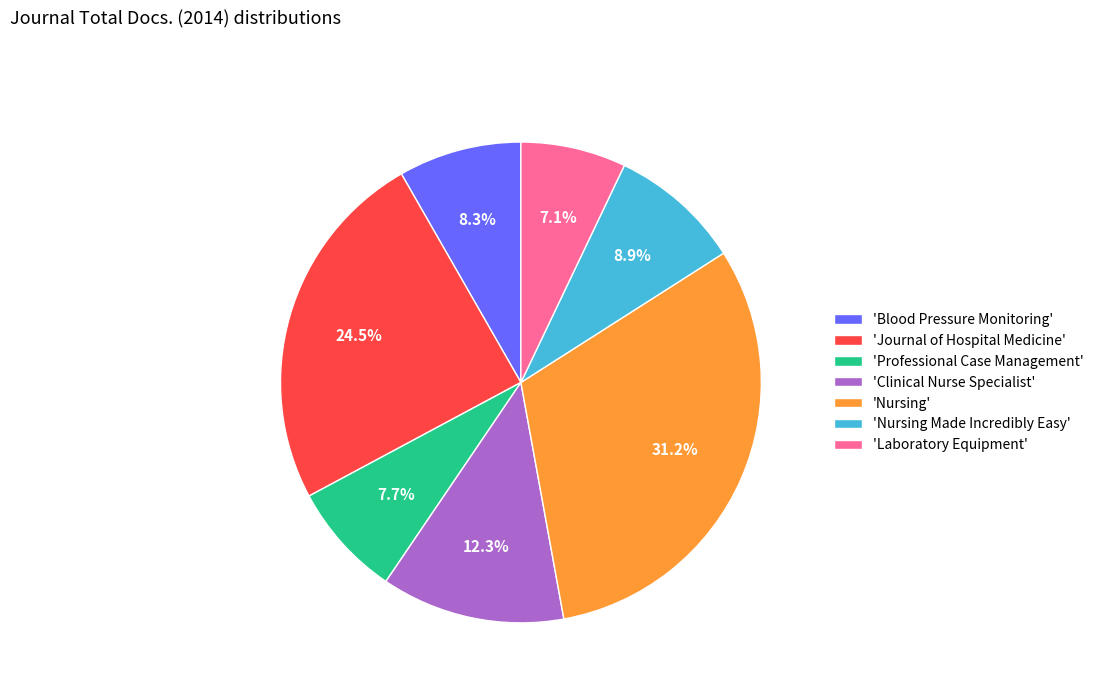

Is 'Nursing' the majority of the pie?

No